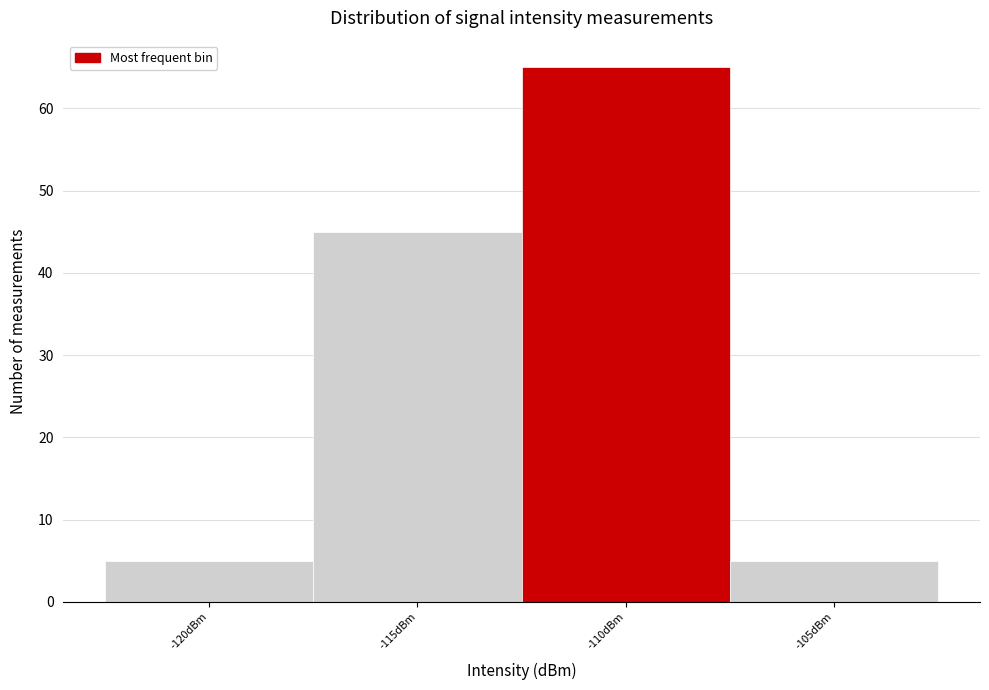

Reading left to right, transcribe all the data shown in this chart.

5	45	65	5